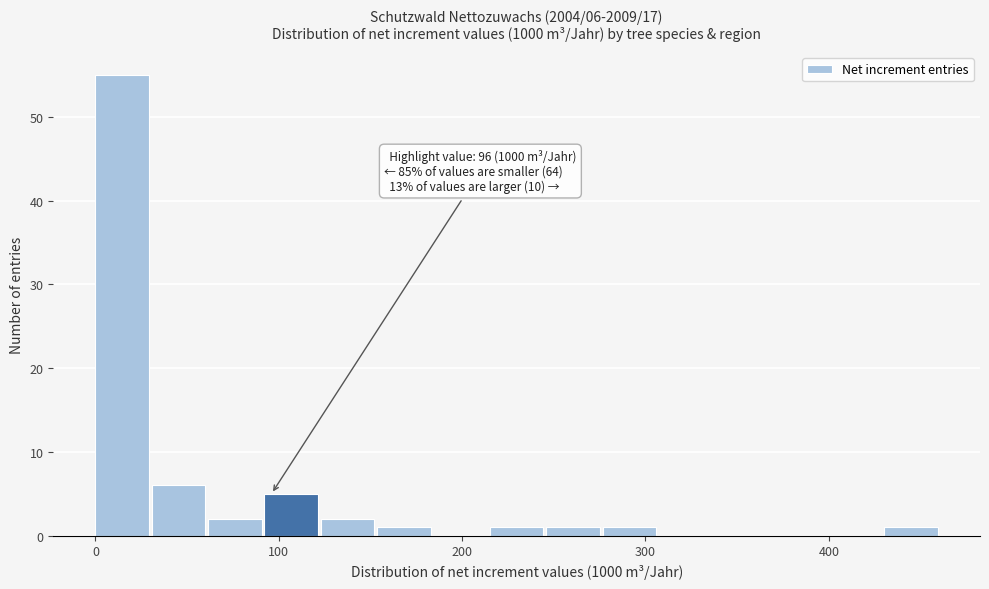

Read against the x-axis, roughly where is the centre of the tallest bar?

10